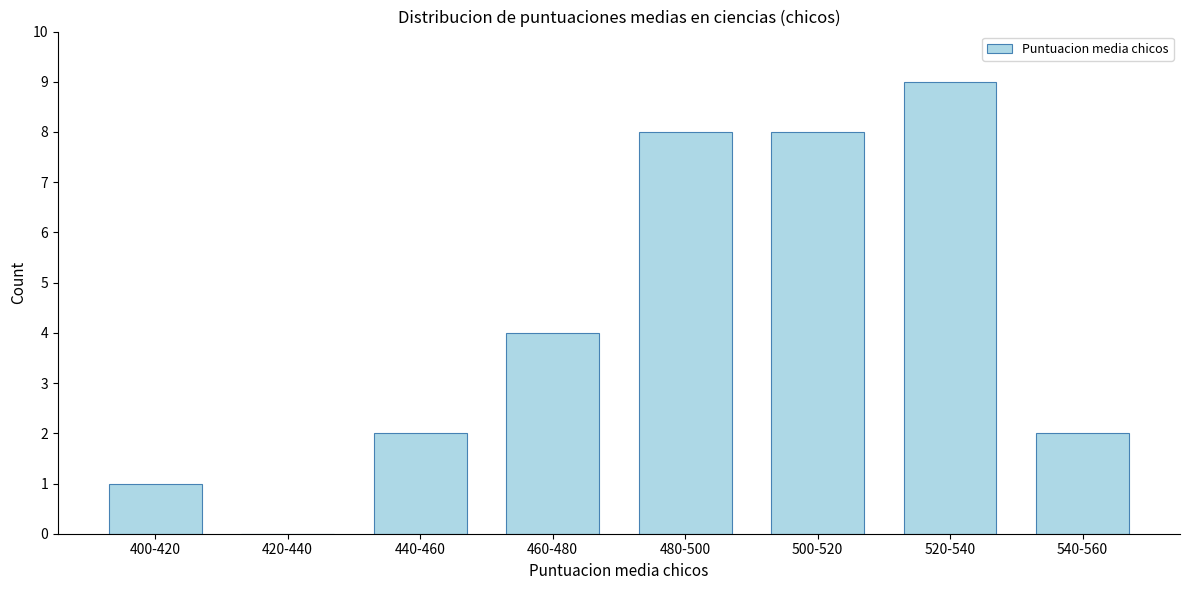

Reading left to right, list all the values displayed in this chart.

400-420=1	420-440=0	440-460=2	460-480=4	480-500=8	500-520=8	520-540=9	540-560=2